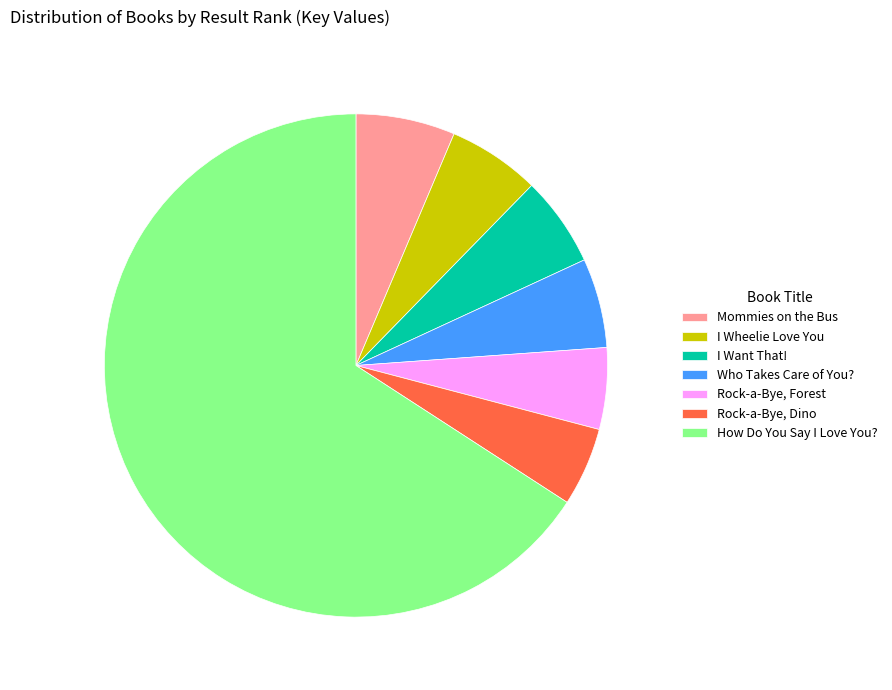

Is the sum of Mommies on the Bus and Rock-a-Bye, Forest greater than half?

No